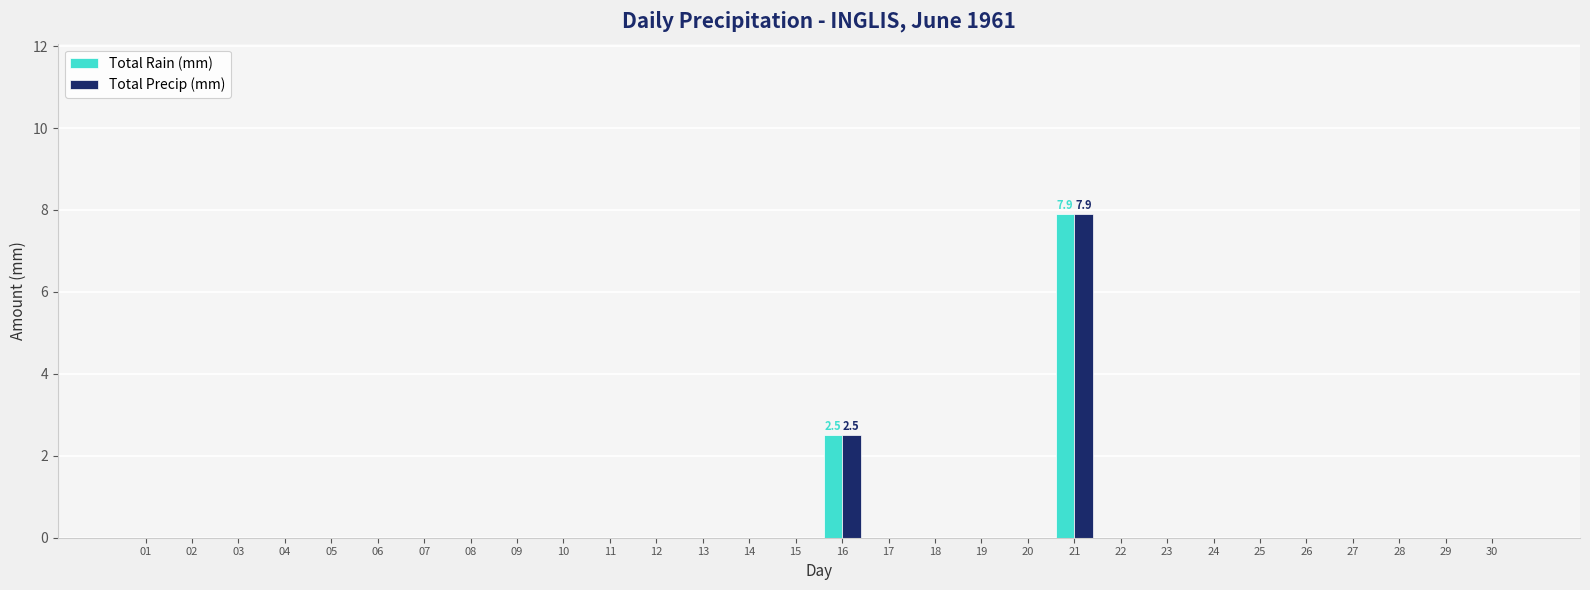

What are all the series names shown in the legend?

Total Rain (mm), Total Precip (mm)